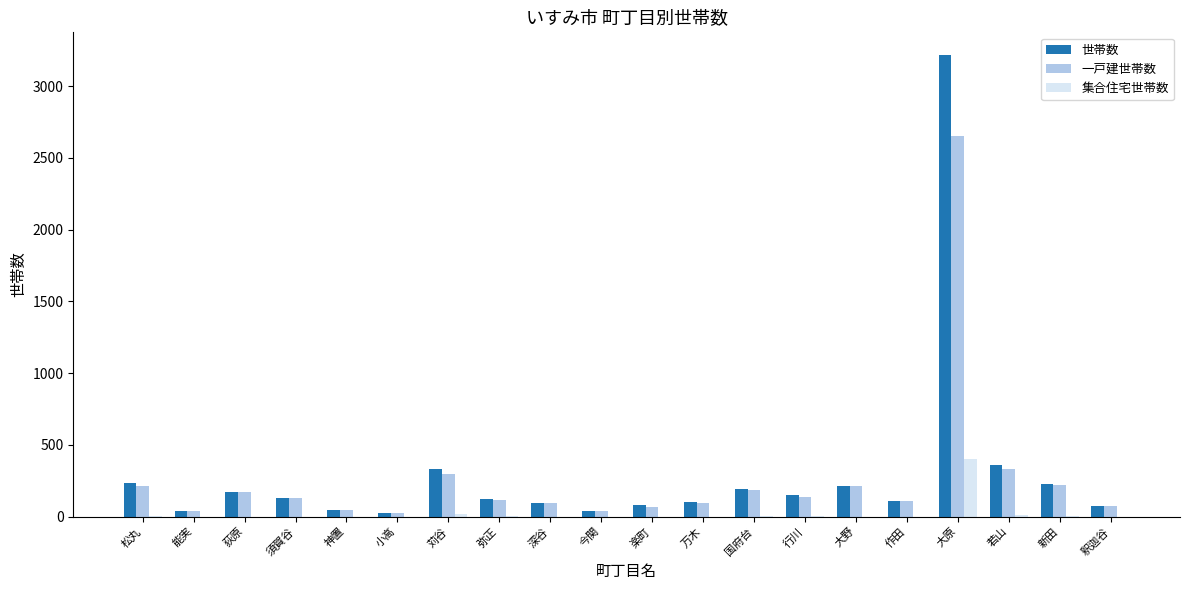

Is it true that 一戸建世帯数 equals 113 at 松丸?

False